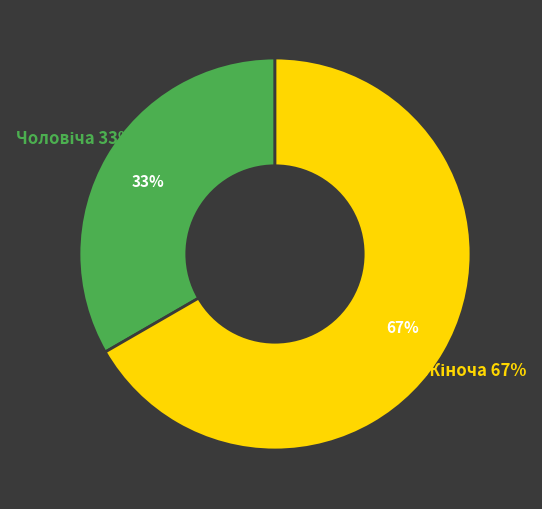

Which slice is the largest?

Жіноча